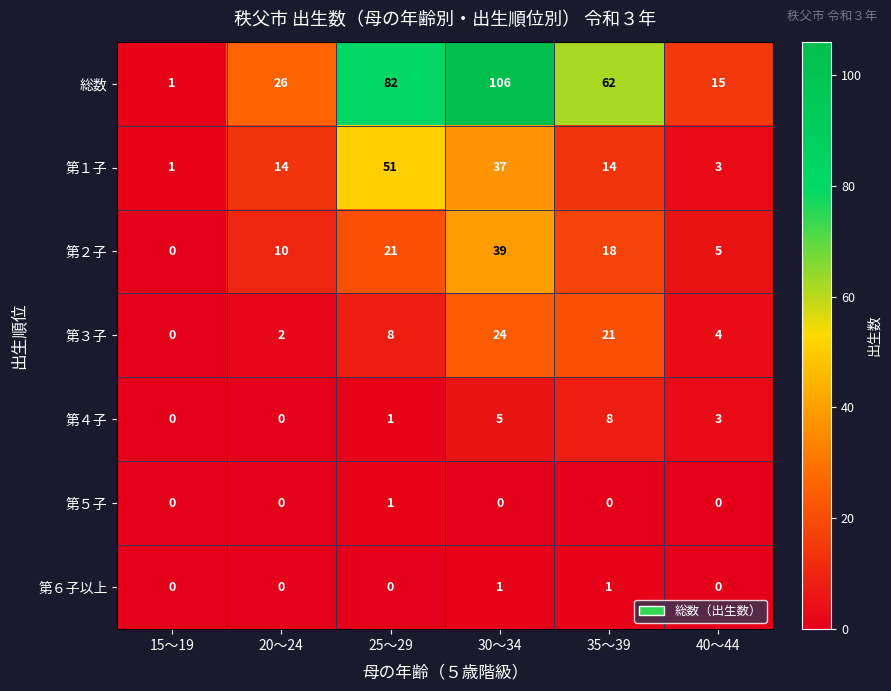

What is the difference between the highest and lowest values at 30～34?

106